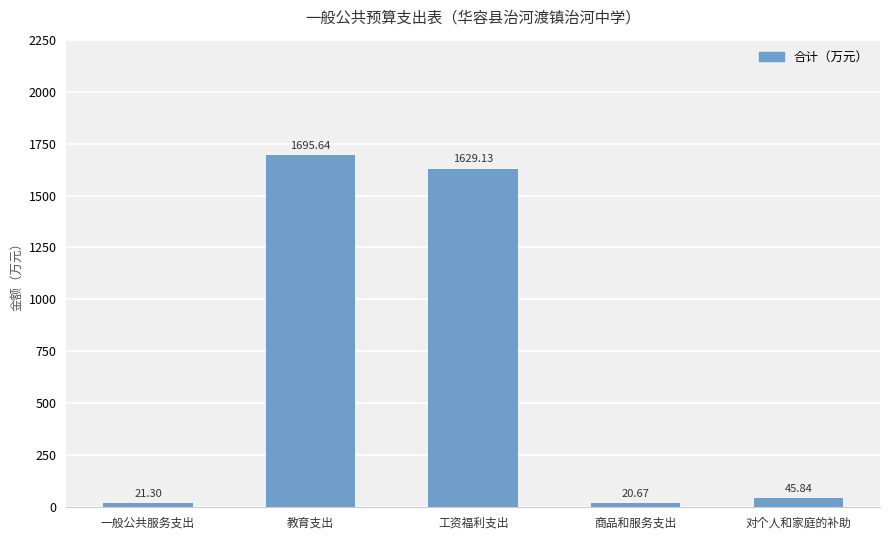

Reading left to right, transcribe all the data shown in this chart.

21.3	1695.6	1629.1	20.7	45.8